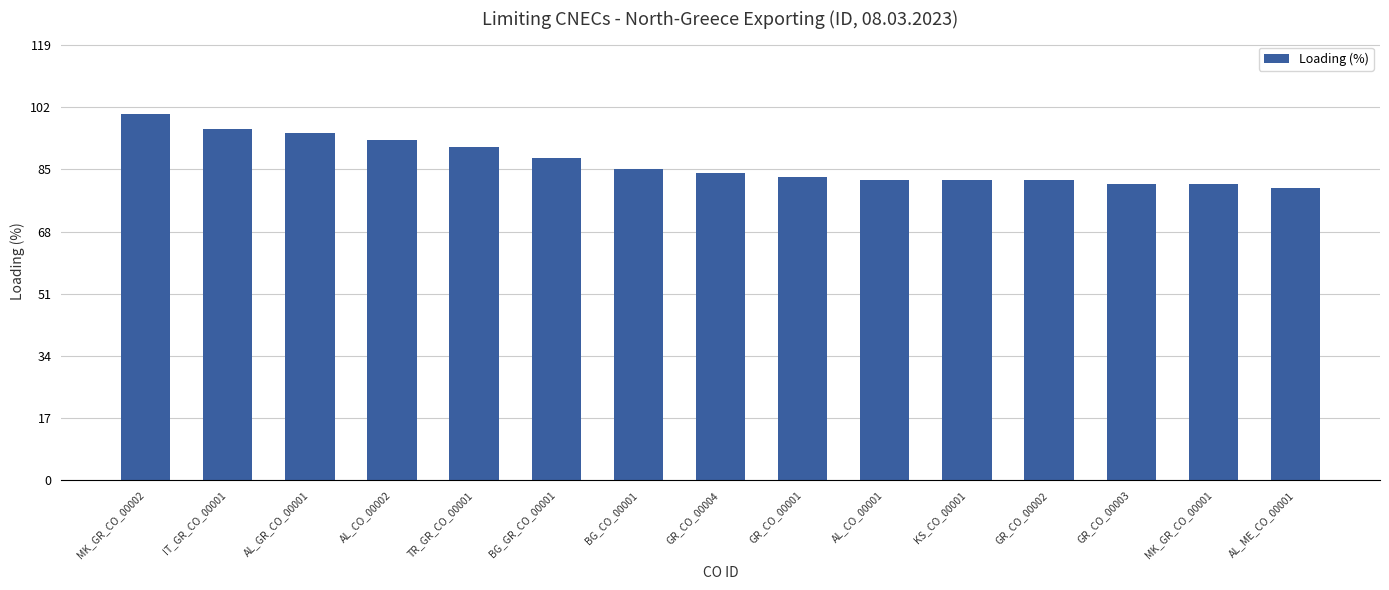

The value at GR_CO_00001 is 83. True or false?

True